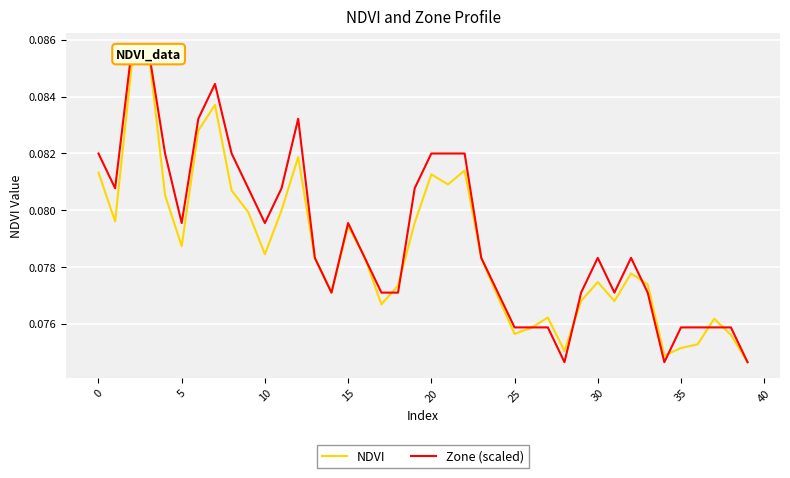

What is the smallest value displayed?

0.1